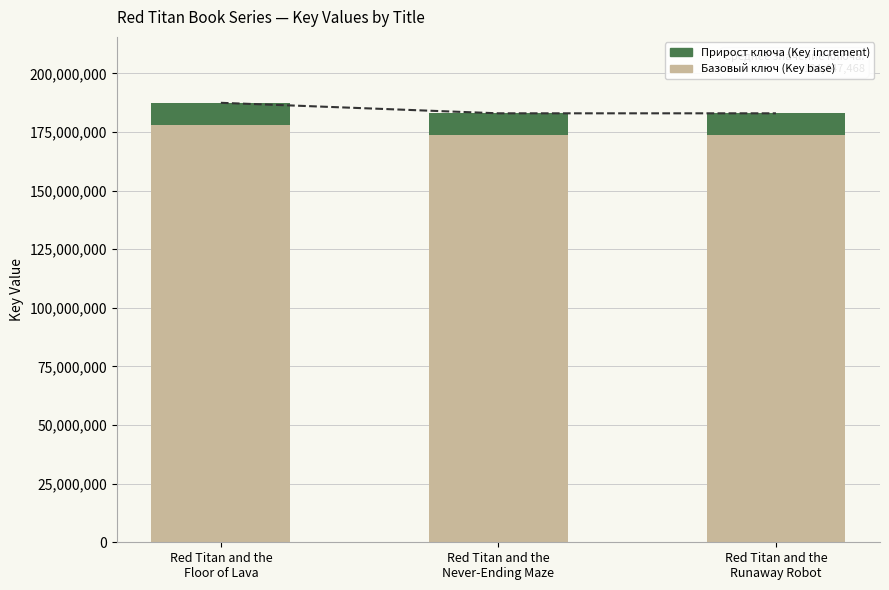

Between Red Titan and the
Floor of Lava and Red Titan and the
Runaway Robot, which series saw the biggest shift?

Базовый ключ (Key base)